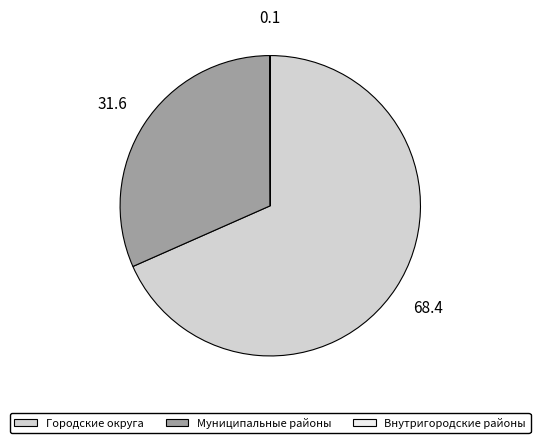

Which category has the biggest portion of the pie?

Городские округа